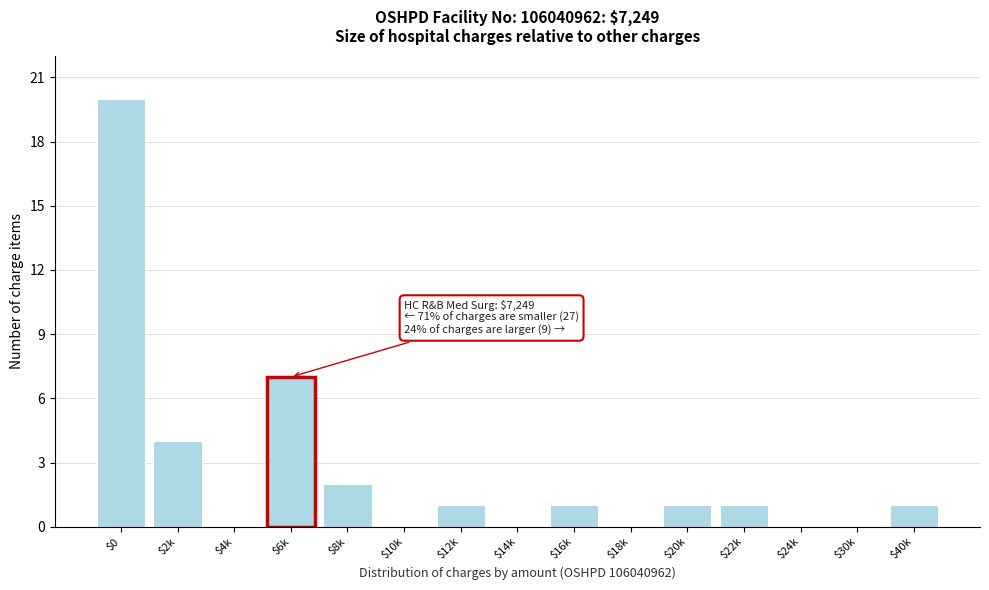

At which label is the value closest to 10?

$6k